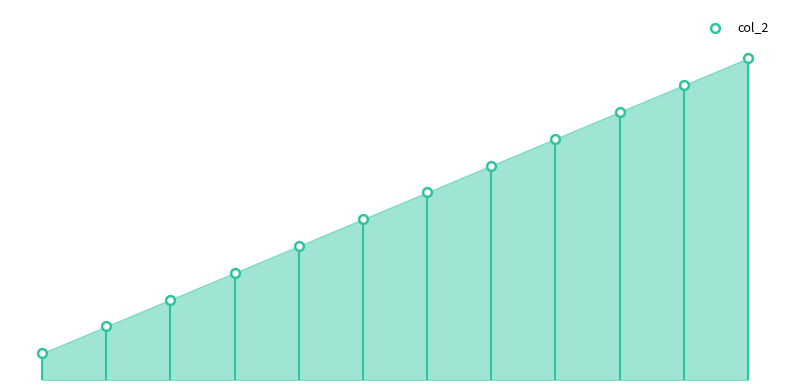

Between 5 and 3, which is larger?

5